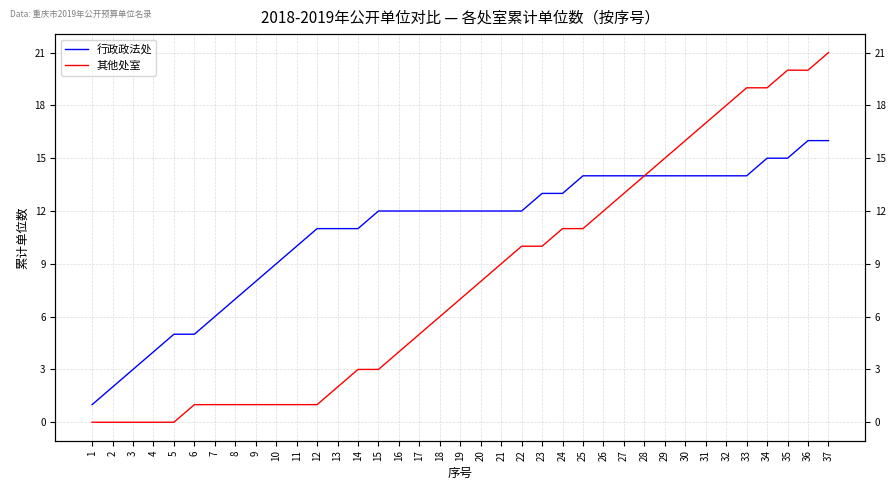

What is the sum of all 其他处室 values?

300